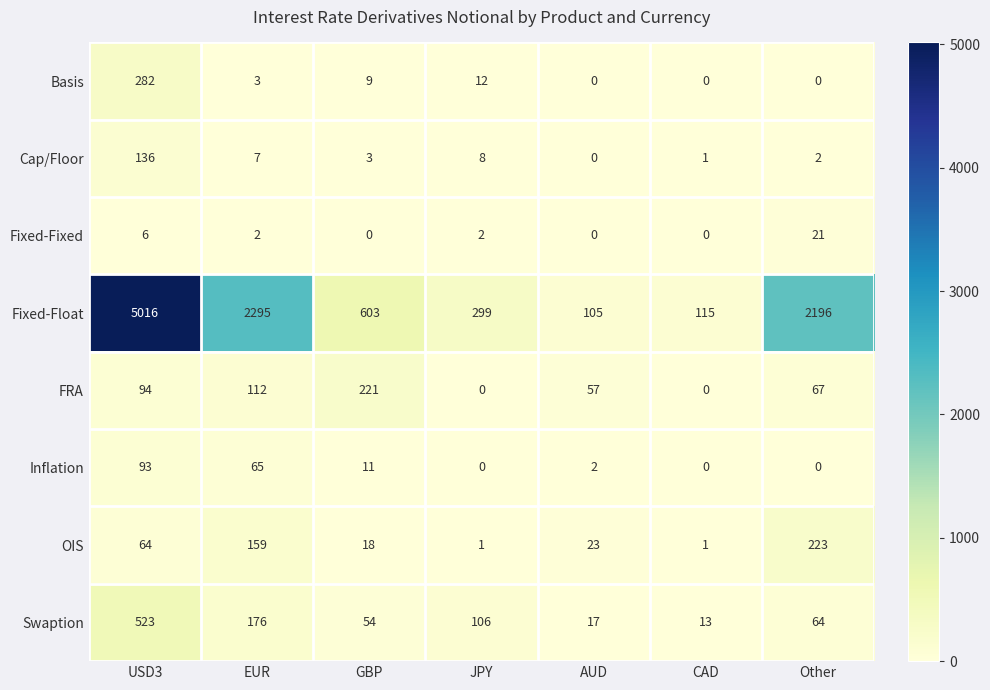

Which series has the largest total across all categories?

Fixed-Float